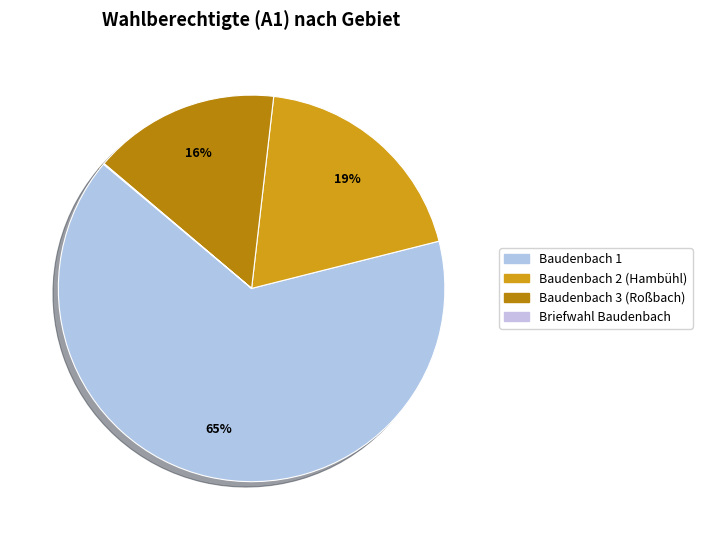

To the nearest percent, what portion does Baudenbach 1 represent?

65%